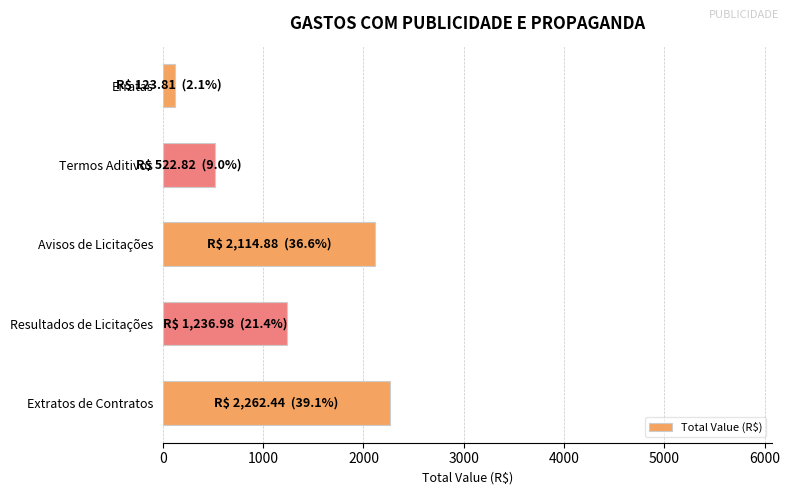

What is the ratio of the value at Extratos de Contratos to the value at Termos Aditivos?

4.3